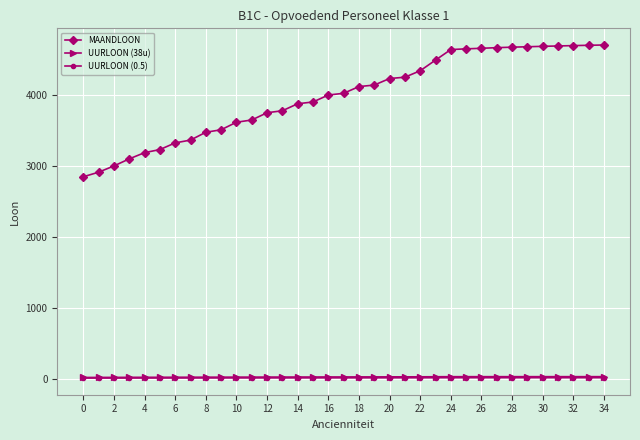

What is the difference between the second highest and second lowest values in the MAANDLOON series?

1786.6